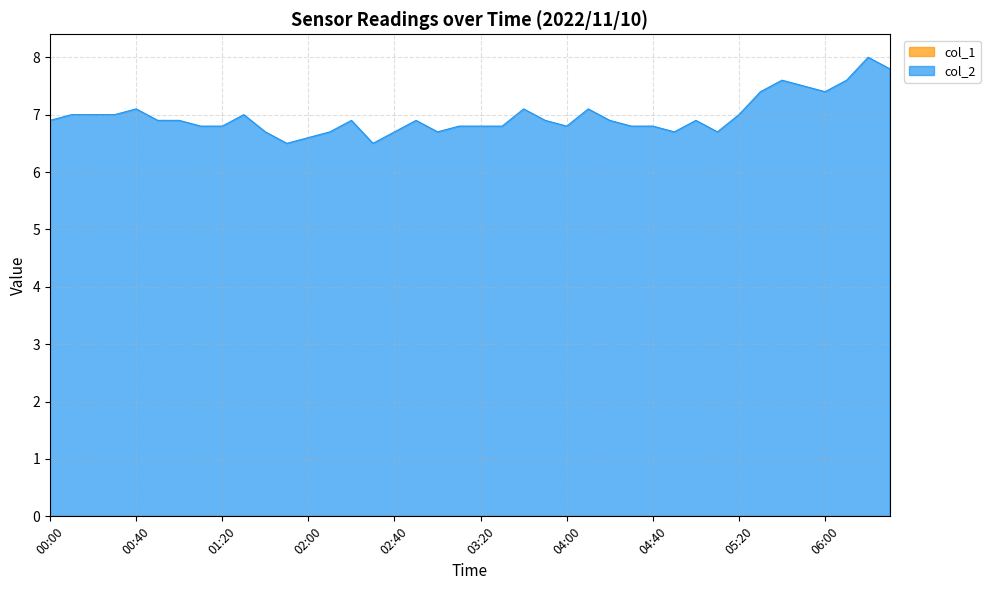

Which has a higher value, 01:20 or 02:10?

01:20